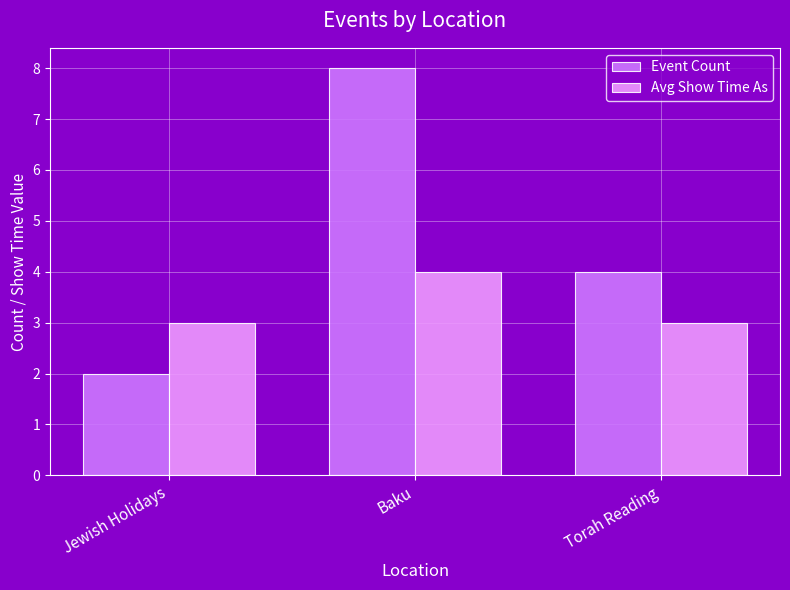

At Baku, list the series in order from largest to smallest.

Event Count, Avg Show Time As